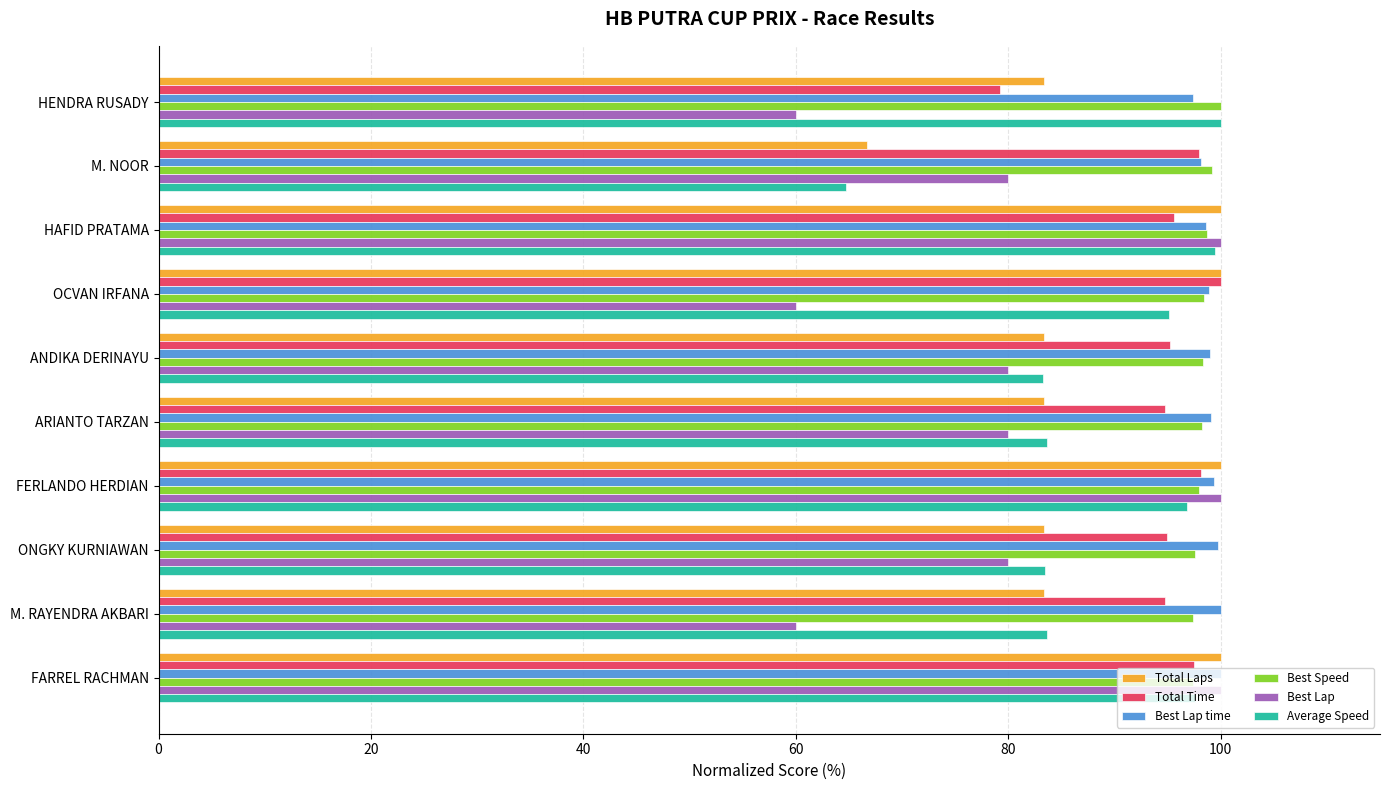

At how many categories does at least one series exceed 76?

10